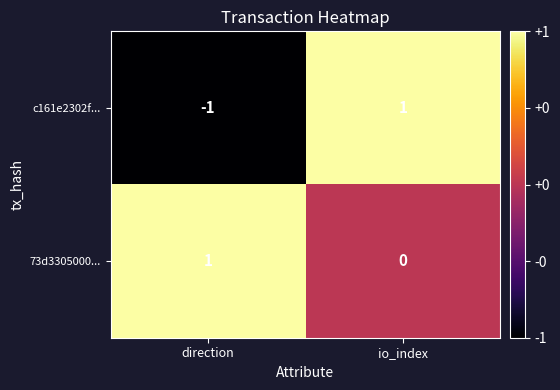

Which category has the lowest value in the c161e2302f... series?

direction